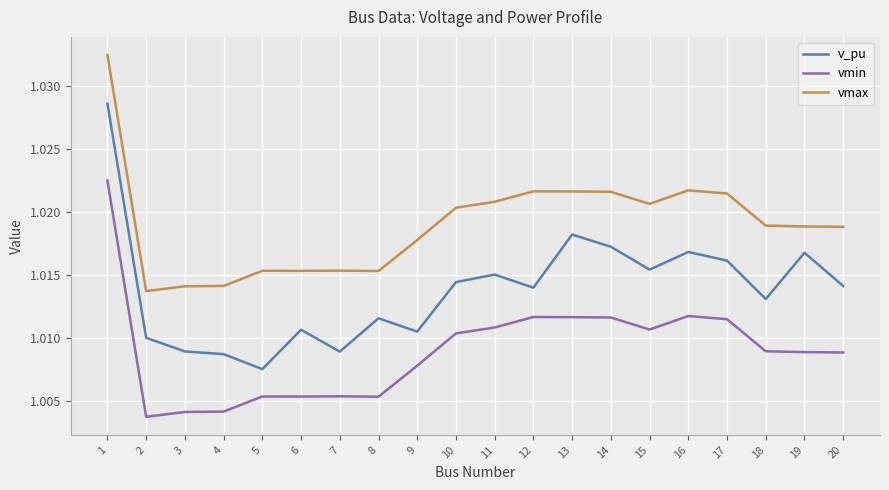

What is the total value across all series at 5?

3.0